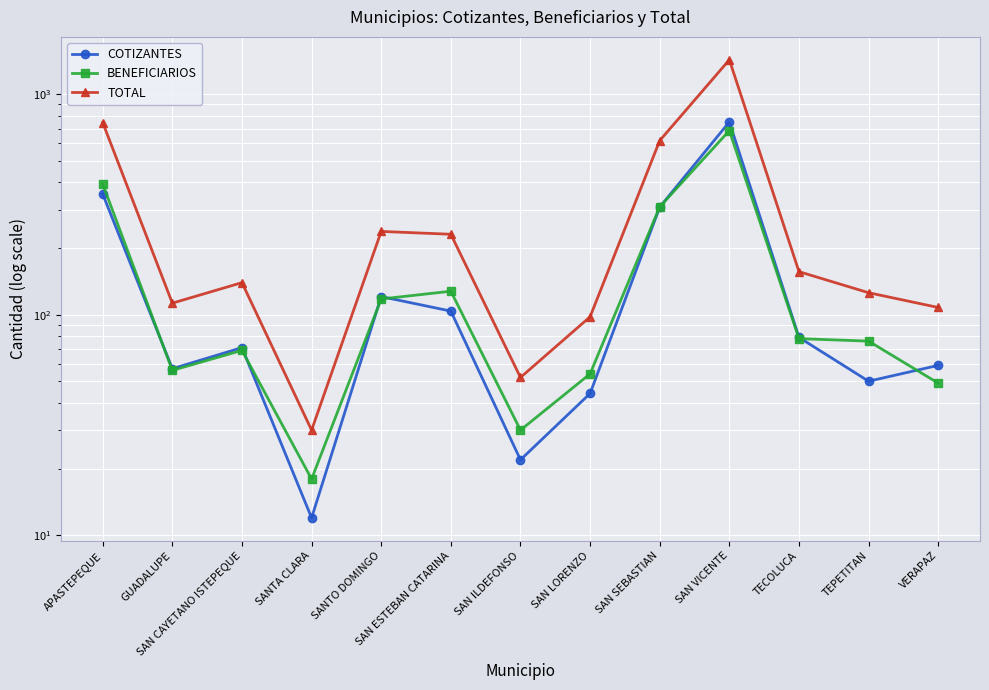

Reading right to left, list all the values displayed in this chart.

COTIZANTES: 59	50	79	750	308	44	22	104	121	12	71	57	353
BENEFICIARIOS: 49	76	78	685	309	54	30	128	118	18	69	56	392
TOTAL: 108	126	157	1435	617	98	52	232	239	30	140	113	745